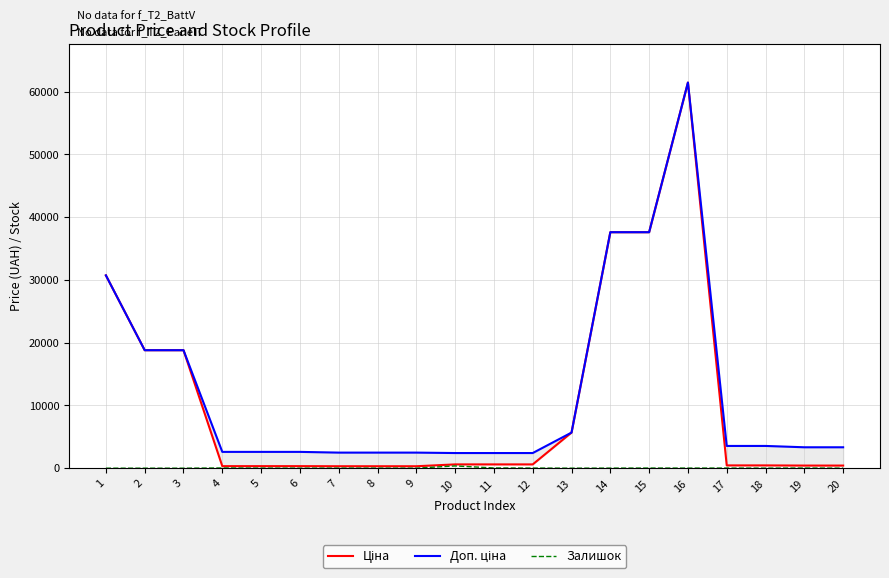

What are all the series names shown in the legend?

Ціна, Доп. ціна, Залишок